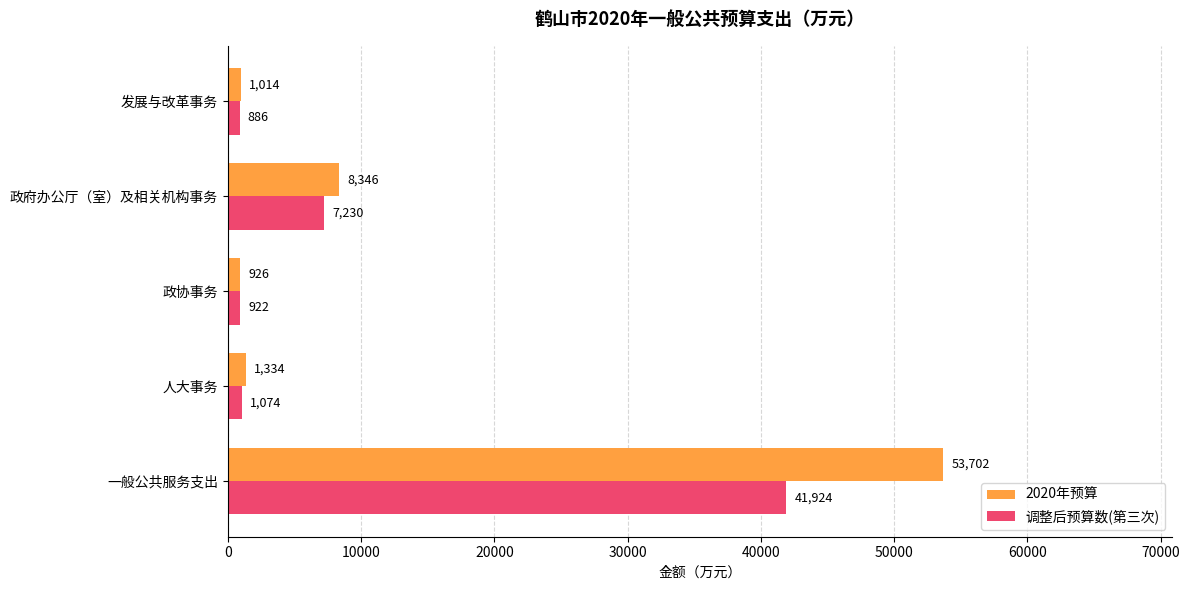

What is the difference between the maximum and second lowest values in the 调整后预算数(第三次) series?

41002